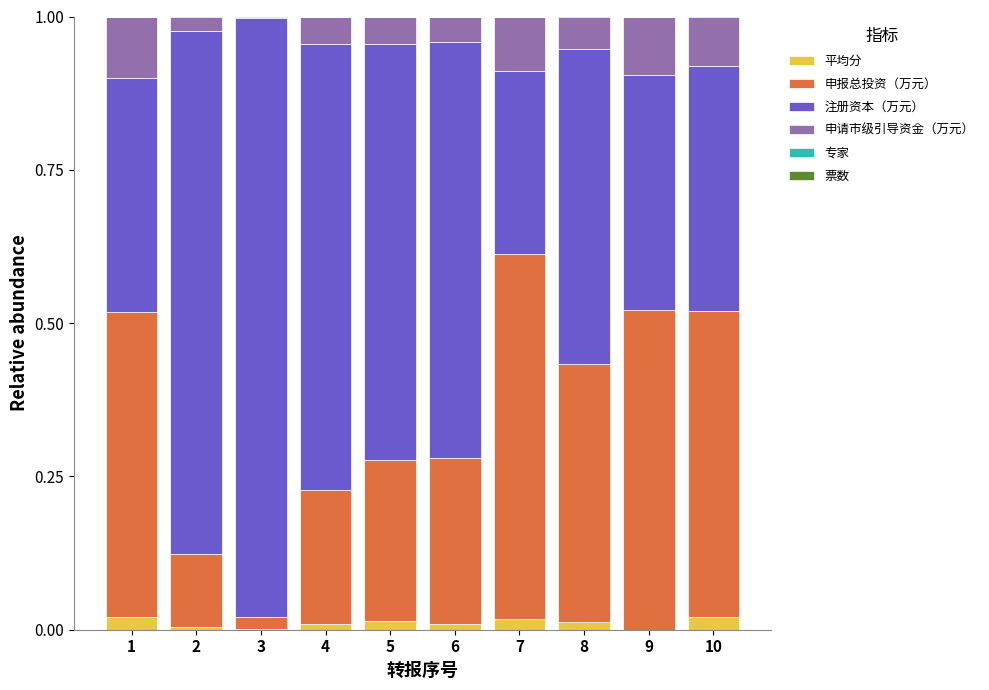

Where is 平均分 nearest to the value 0?

9